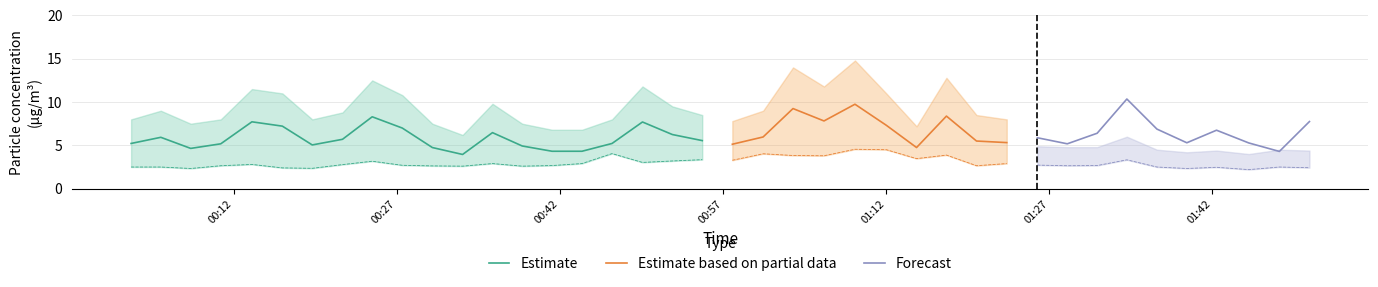

What is the label of the 33rd point from the right?

2023/04/13 00:21:59